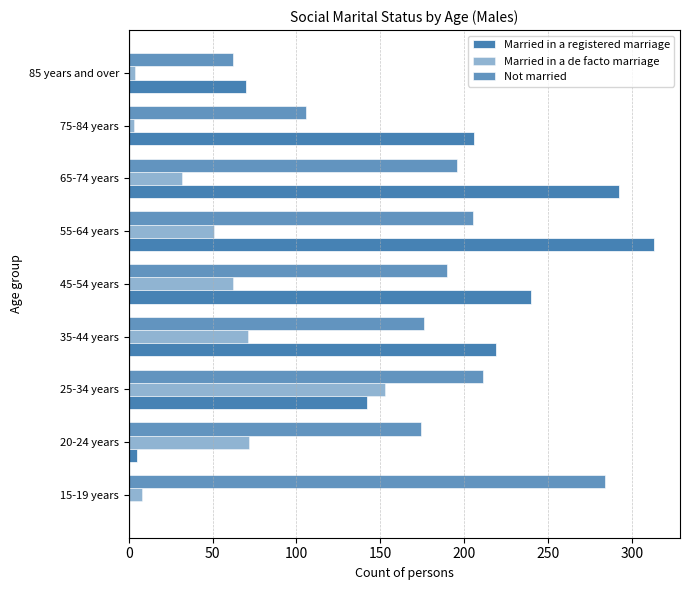

How many series are shown in this chart?

3